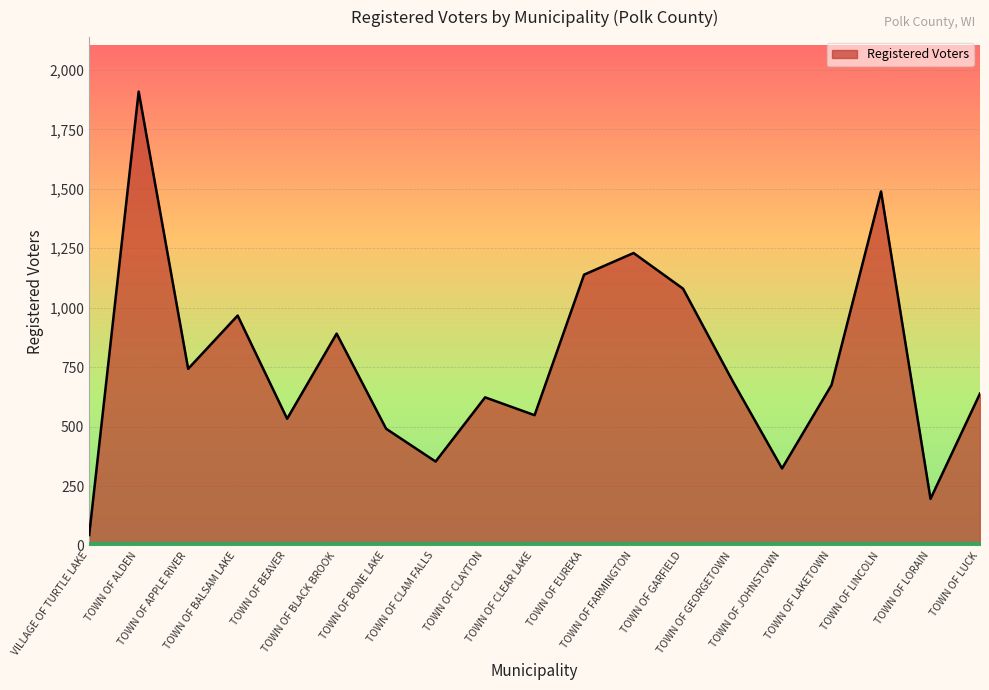

How many values are below 675?

9